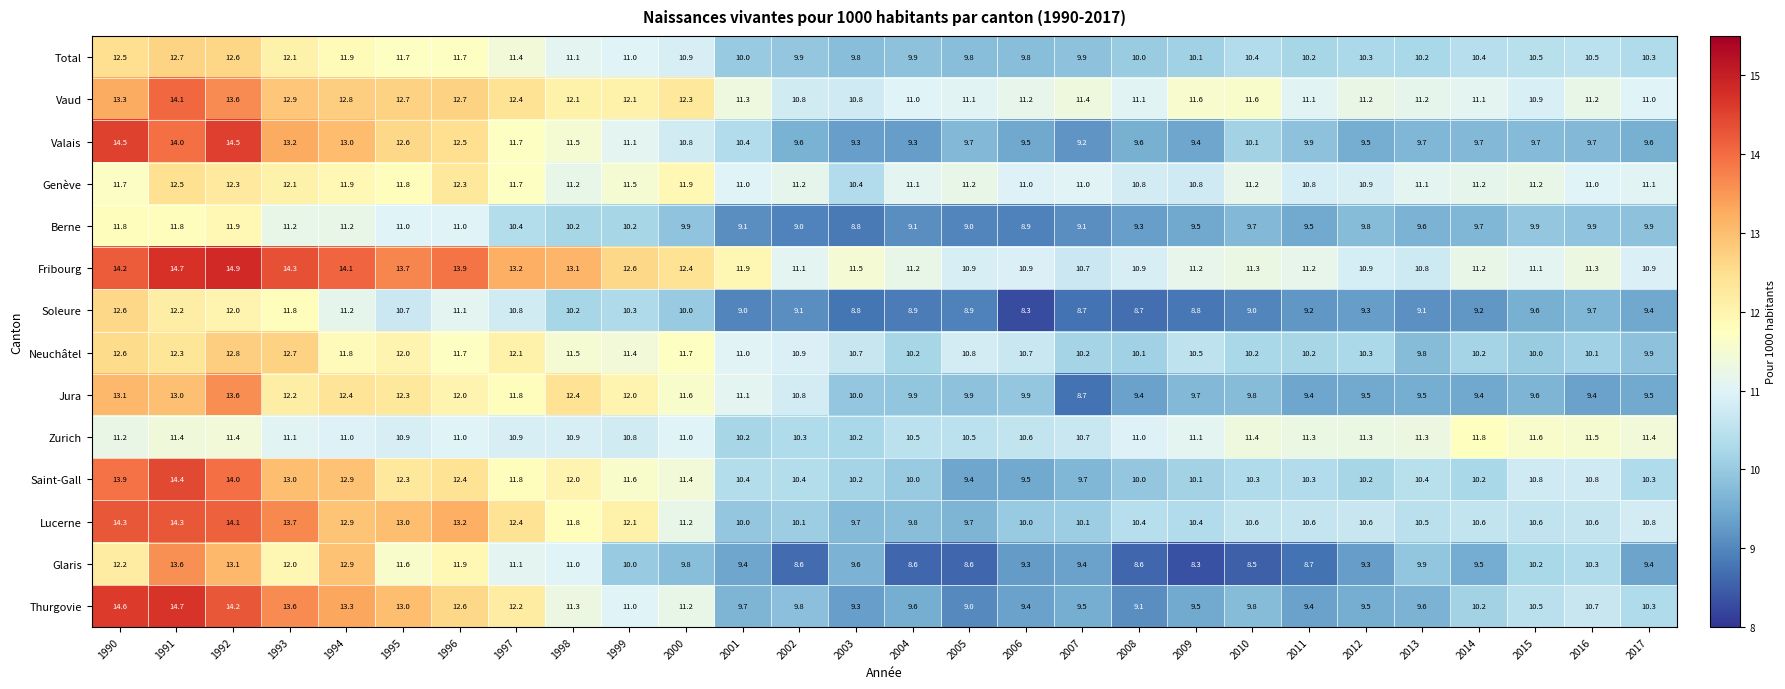

Read the Jura value at 2001.

11.1